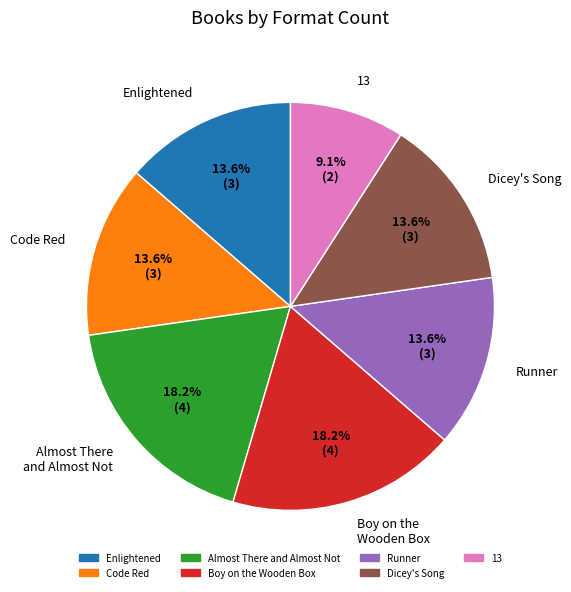

What is the ratio of the value at Almost There and Almost Not to the value at 13?

2.0